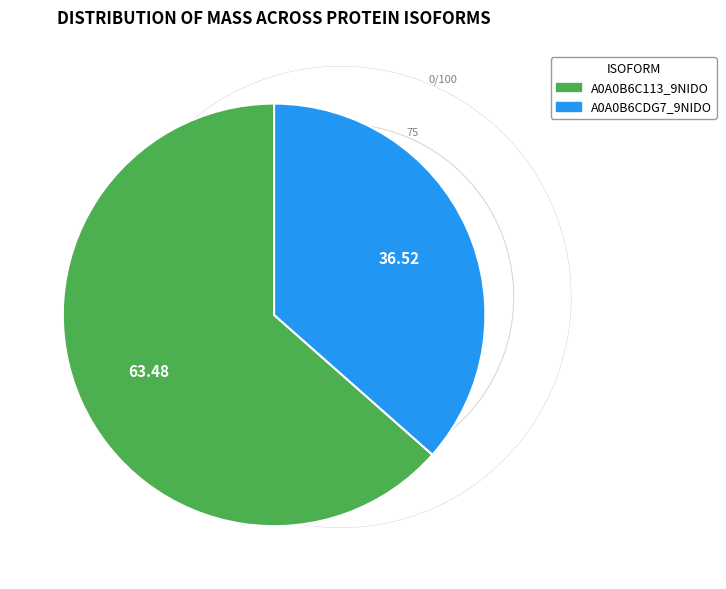

Do A0A0B6C113_9NIDO and A0A0B6CDG7_9NIDO together represent more than half of the pie?

Yes